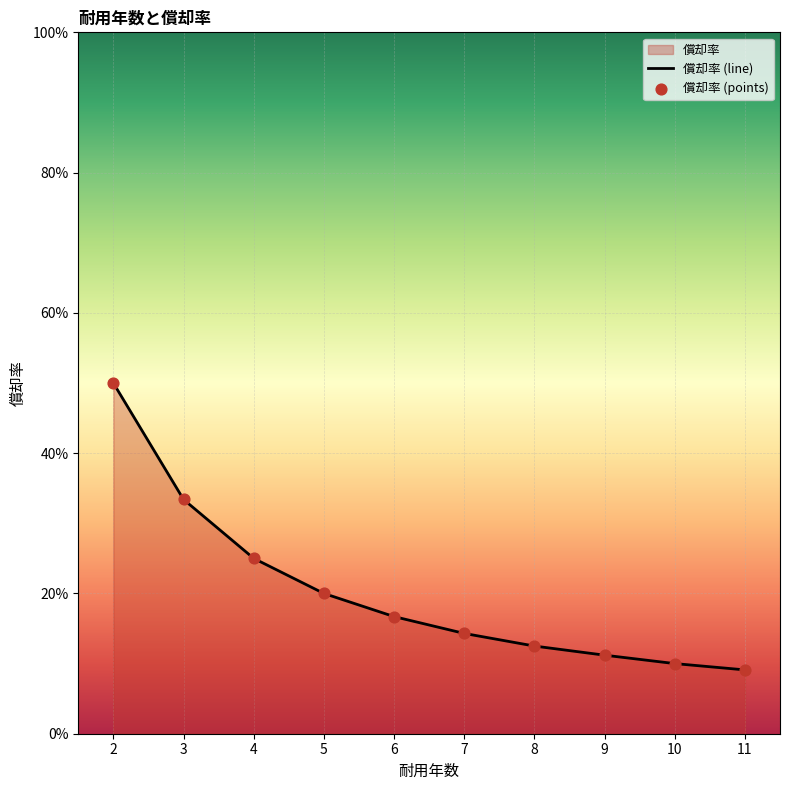

Between 3 and 7, which is larger?

3